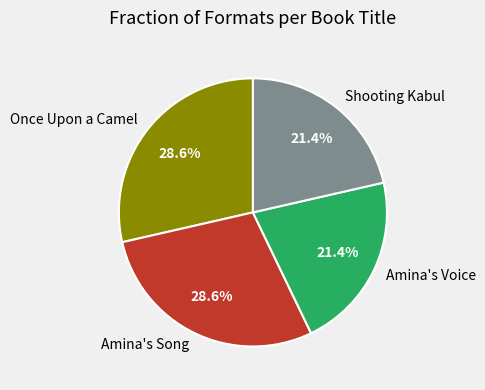

Is there any slice that represents more than half of the pie?

No